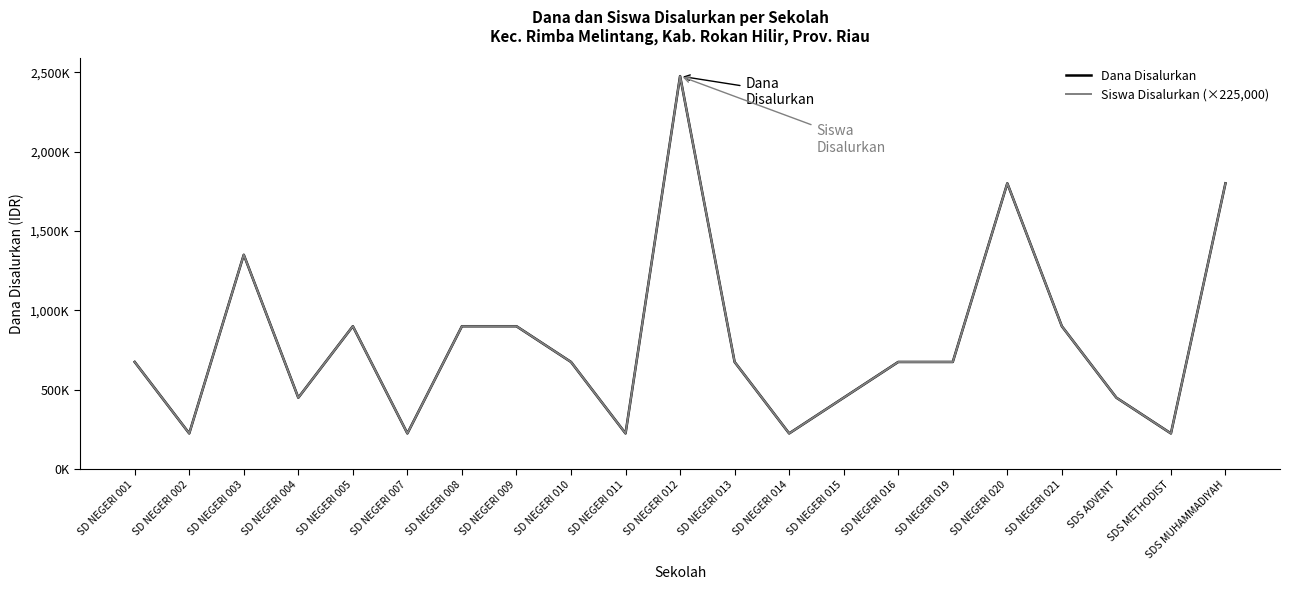

Does the chart display data point markers on the line(s)?

No